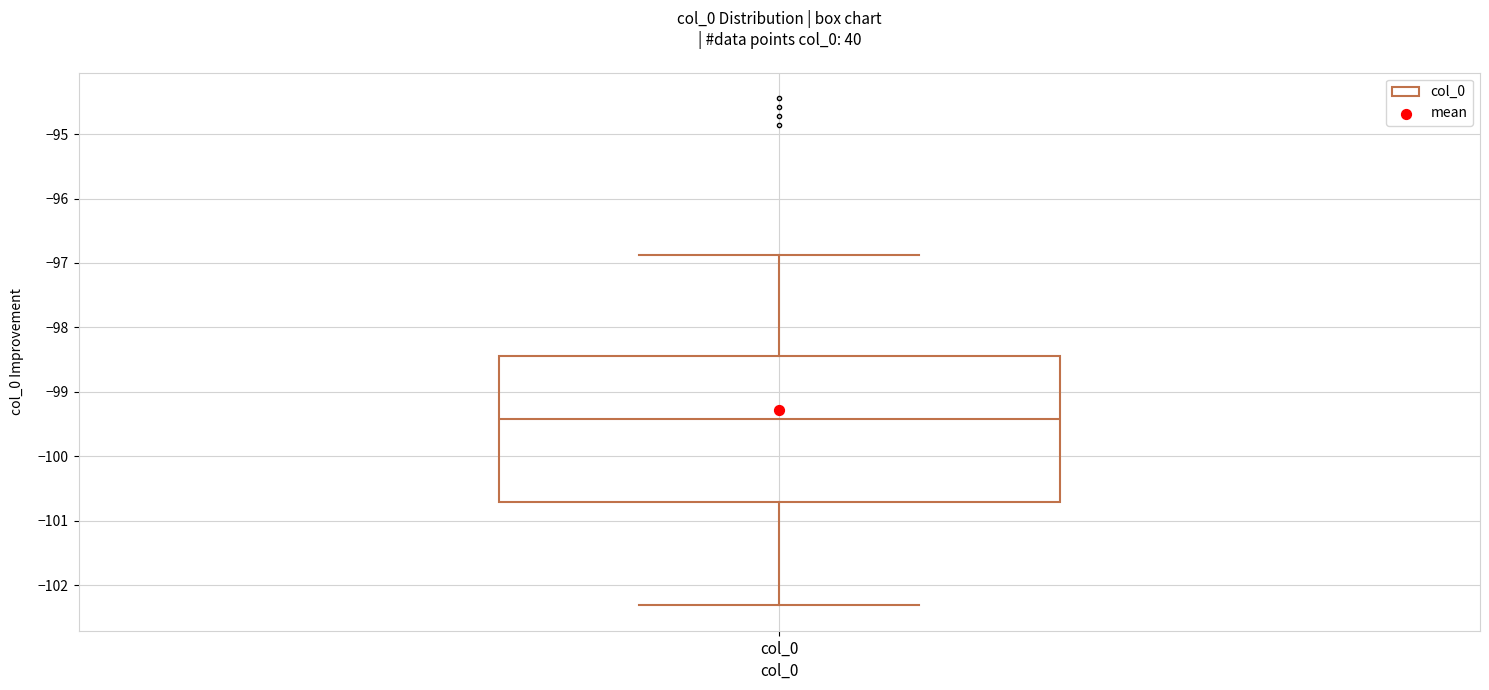

Where does the median line of the box for col_0 sit on the y-axis? The values are not printed on the chart, so give them approximately, as read against the axis.

-99.4